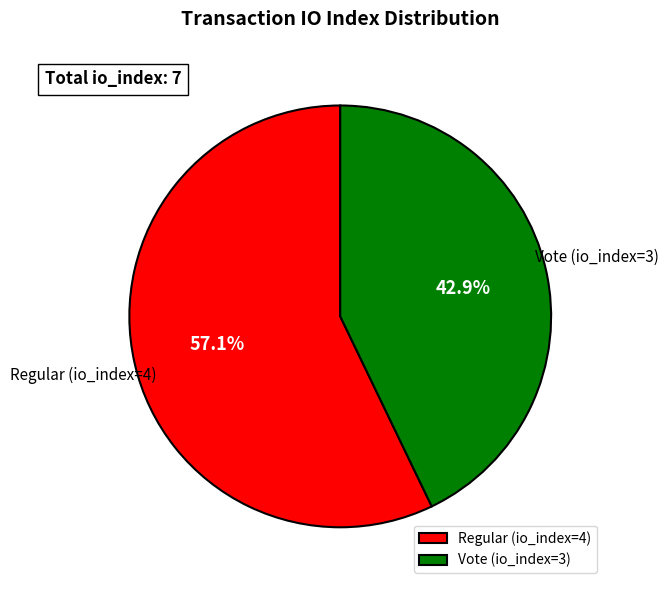

What is the largest slice in the pie chart?

Regular (io_index=4)